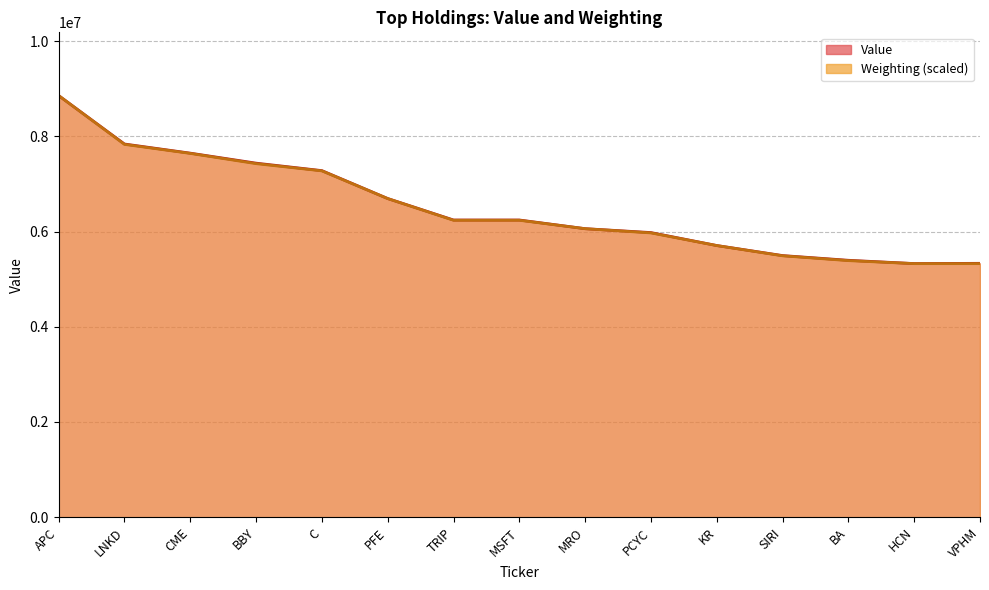

What is the difference between the Value values at MRO and CME?

1586000.0